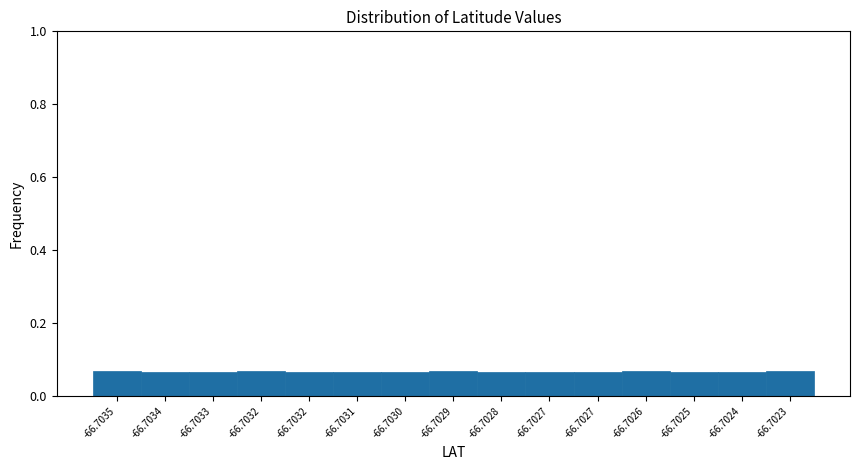

How many bars are there in total?

15